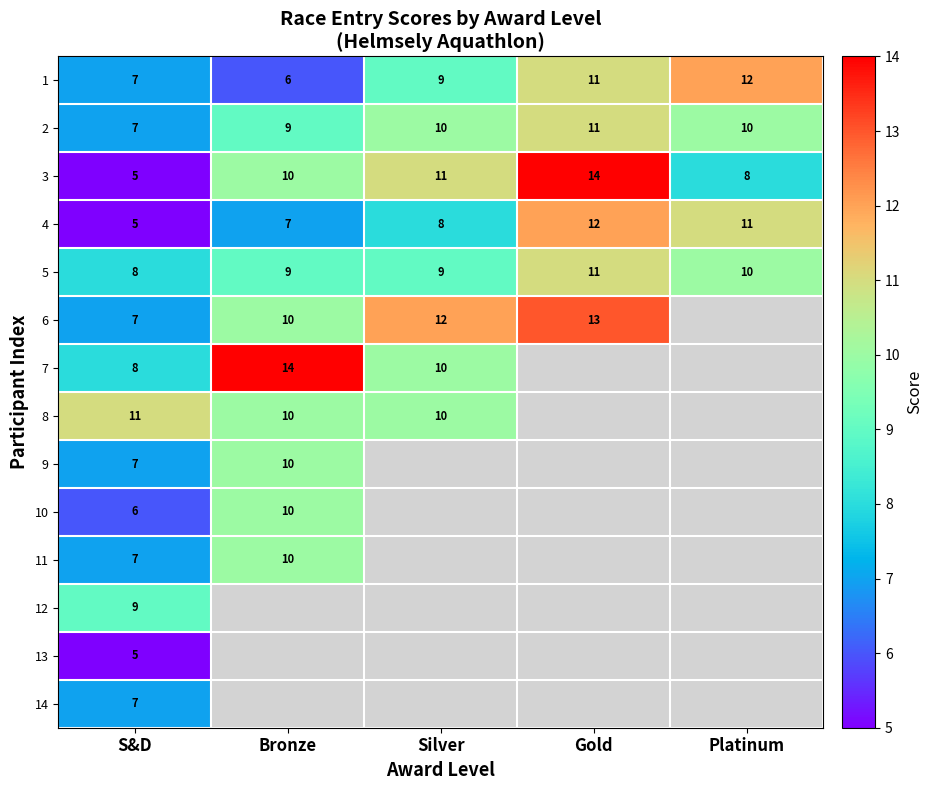

What is the smallest value displayed?

5.0